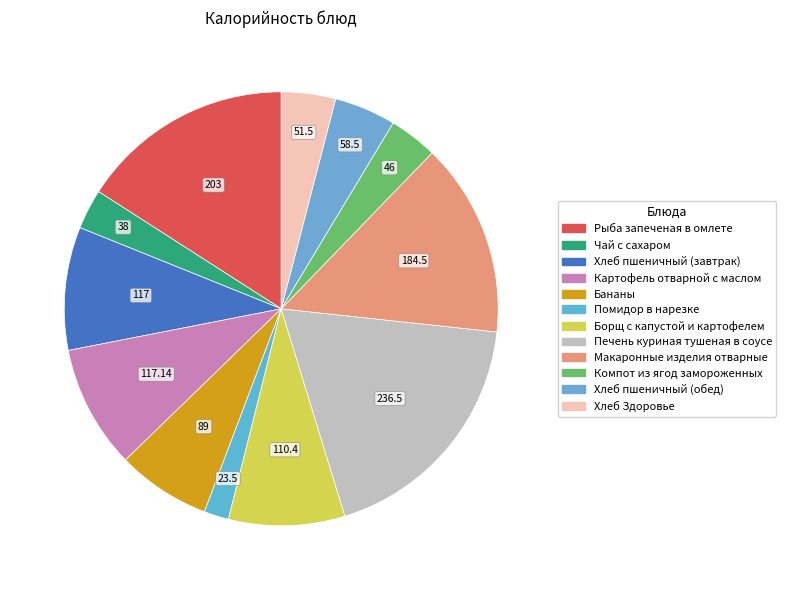

What is the change in value from Печень куриная тушеная в соусе to Хлеб Здоровье?

-185.0